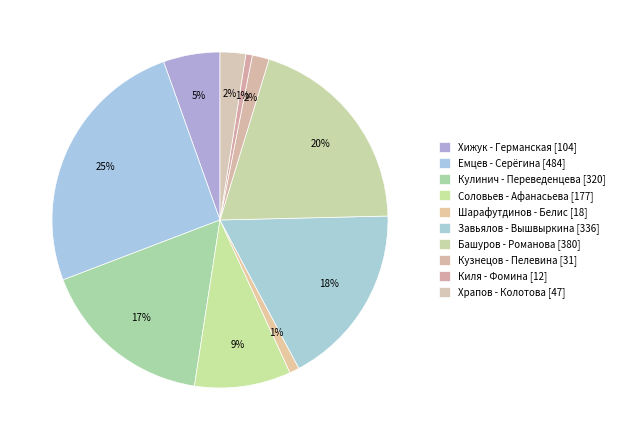

How many slices are in this pie chart?

10